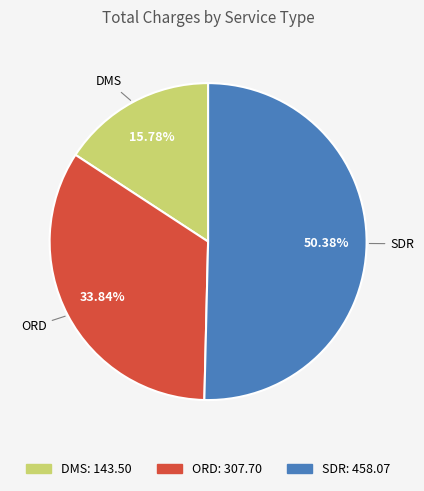

Is it true that ORD is 27% of the pie?

False